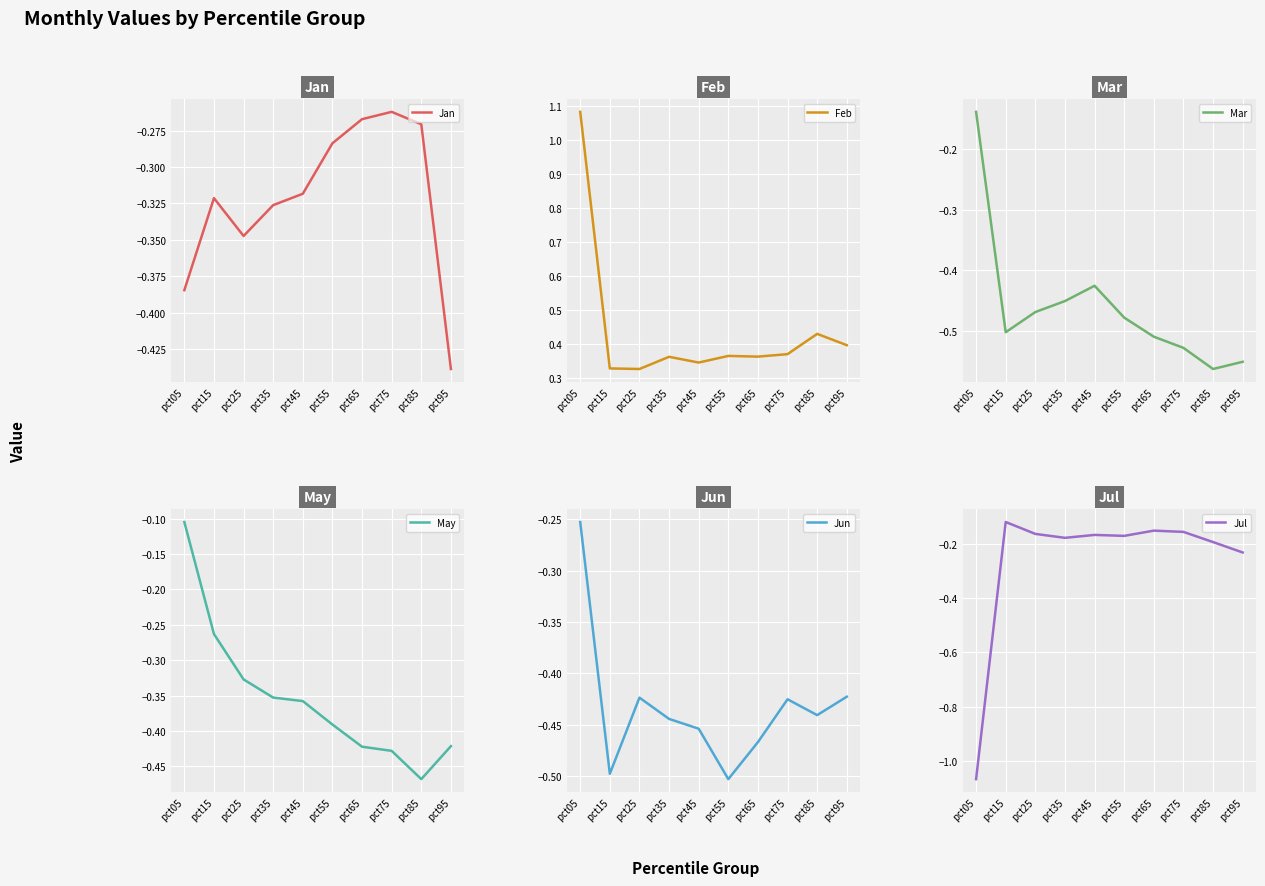

At pct95, list the series in order from smallest to largest.

Mar, Jan, Jun, May, Jul, Feb